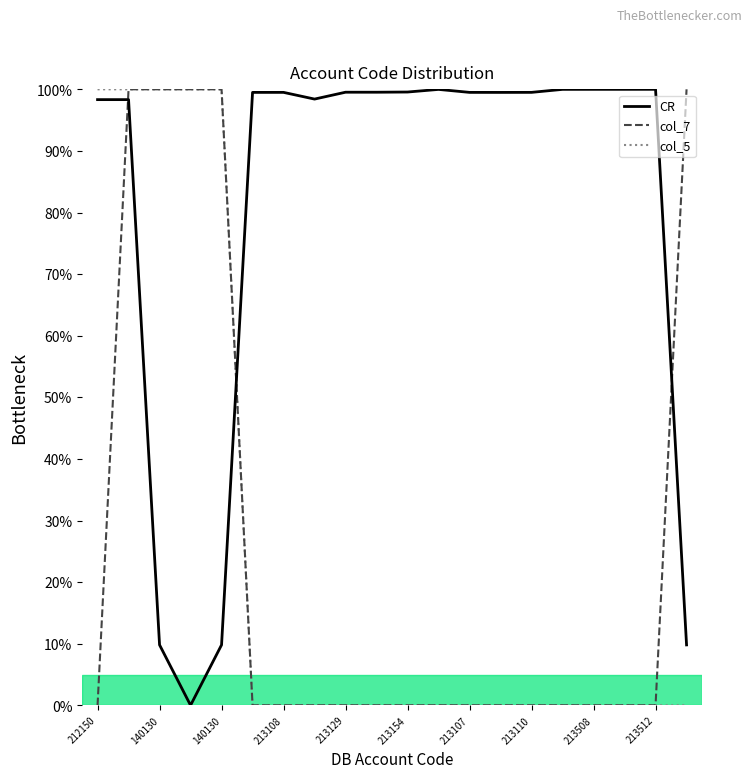

How many intersections are there between CR and col_7?

3